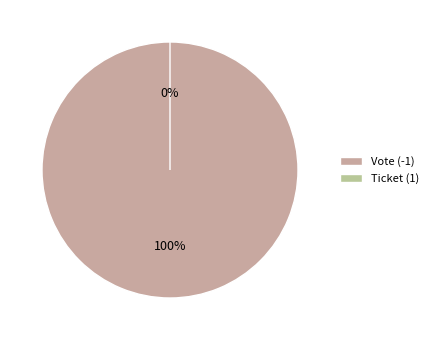

The Vote (-1) slice represents 100% of the pie. True or false?

True